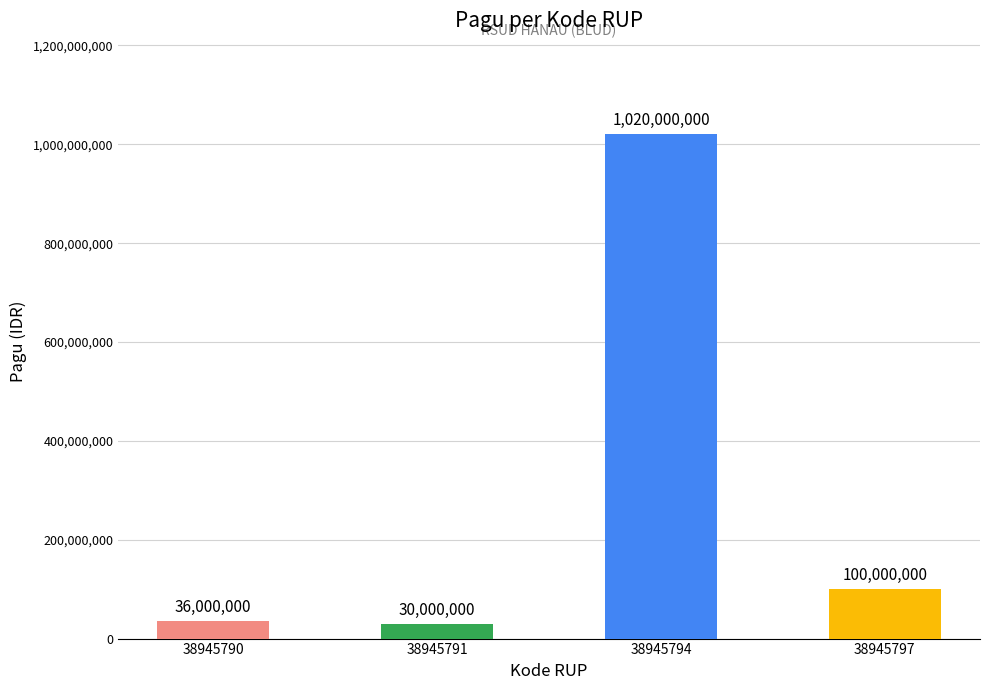

What is the maximum value shown in the chart?

1020000000